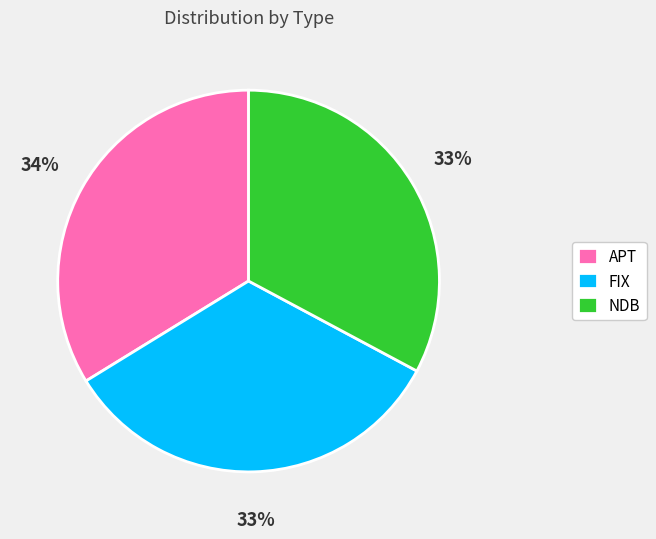

To the nearest percent, what is the difference between the largest and smallest slice percentages?

1%